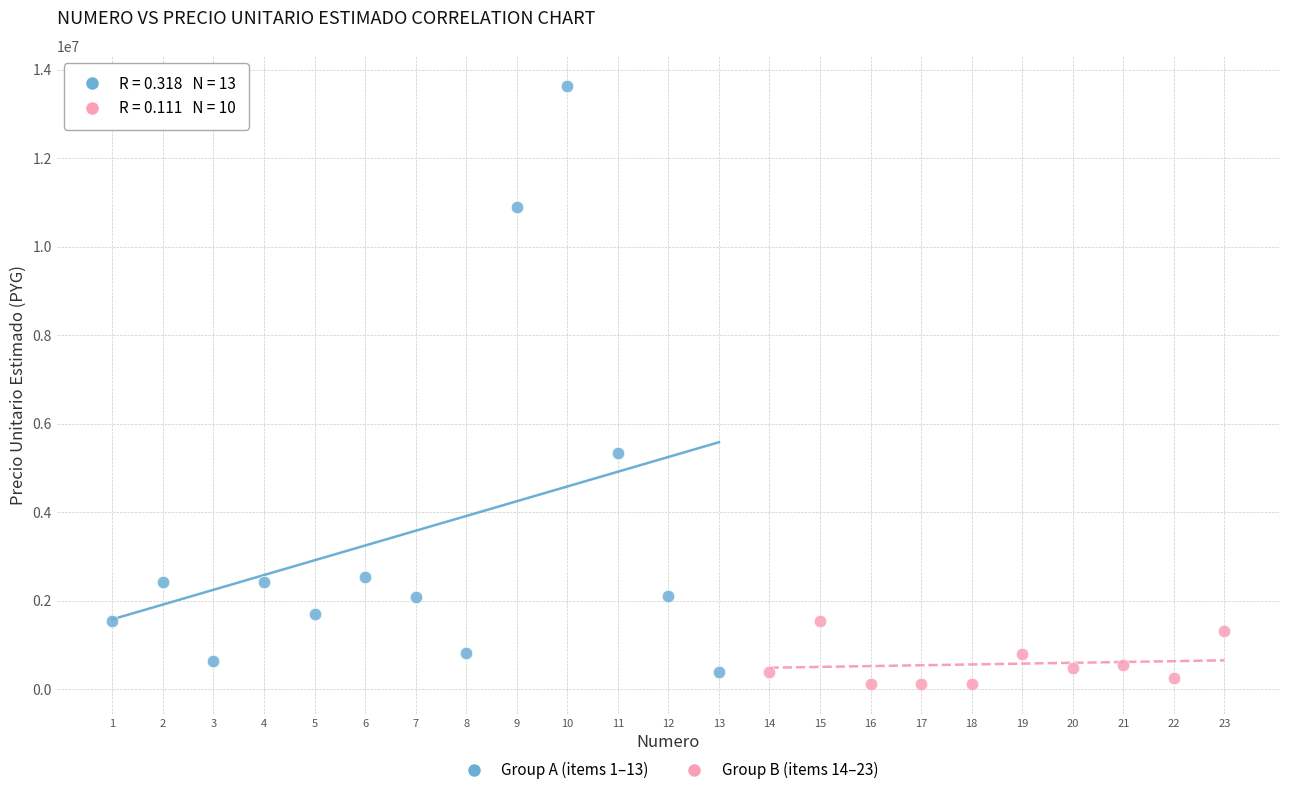

Which series reaches the minimum Y coordinate?

Group B (items 14–23)